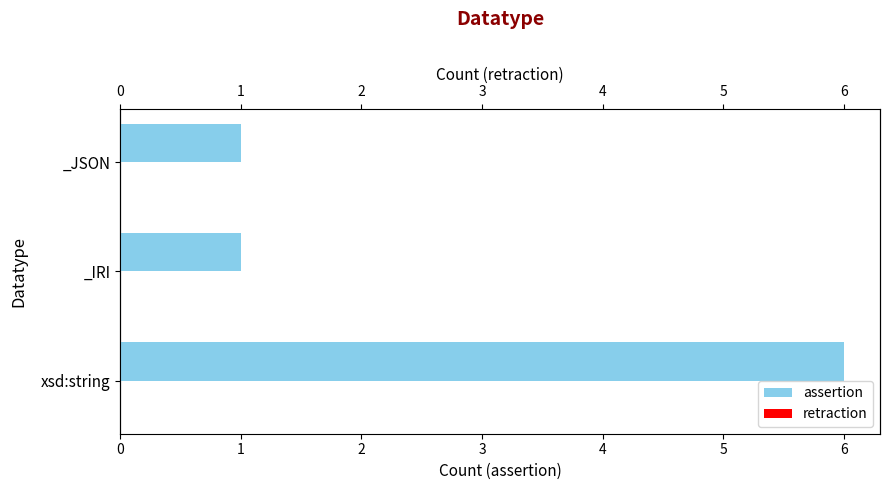

Is the value of retraction at 0 greater than the value of assertion at 0?

No